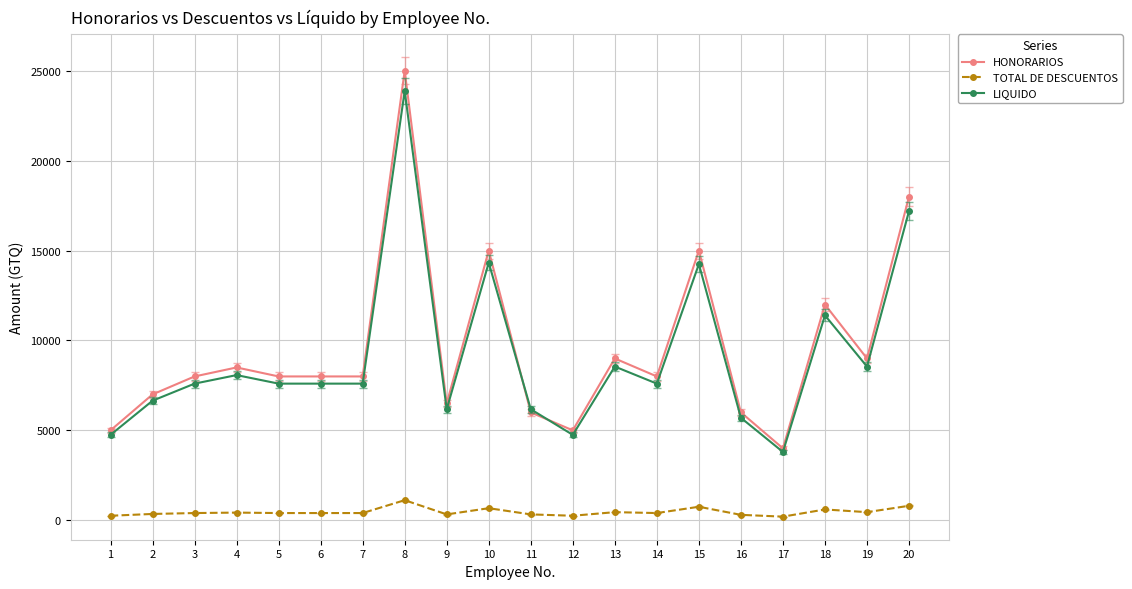

Rank the series by their maximum value, from highest to lowest.

HONORARIOS, LIQUIDO, TOTAL DE DESCUENTOS